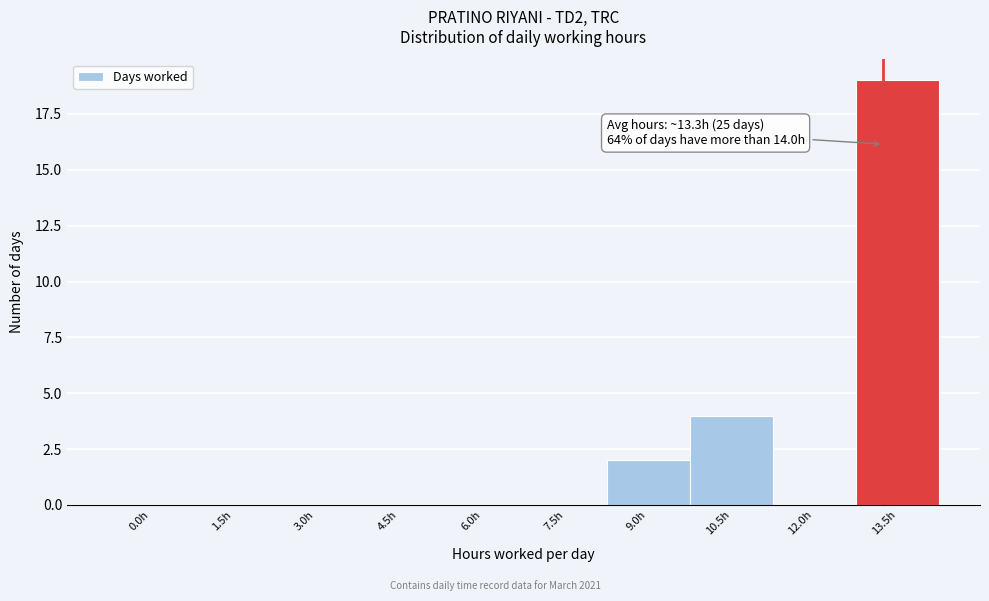

Reading left to right, list all the values displayed in this chart.

0.0h=0	1.5h=0	3.0h=0	4.5h=0	6.0h=0	7.5h=0	9.0h=2	10.5h=4	12.0h=0	13.5h=19